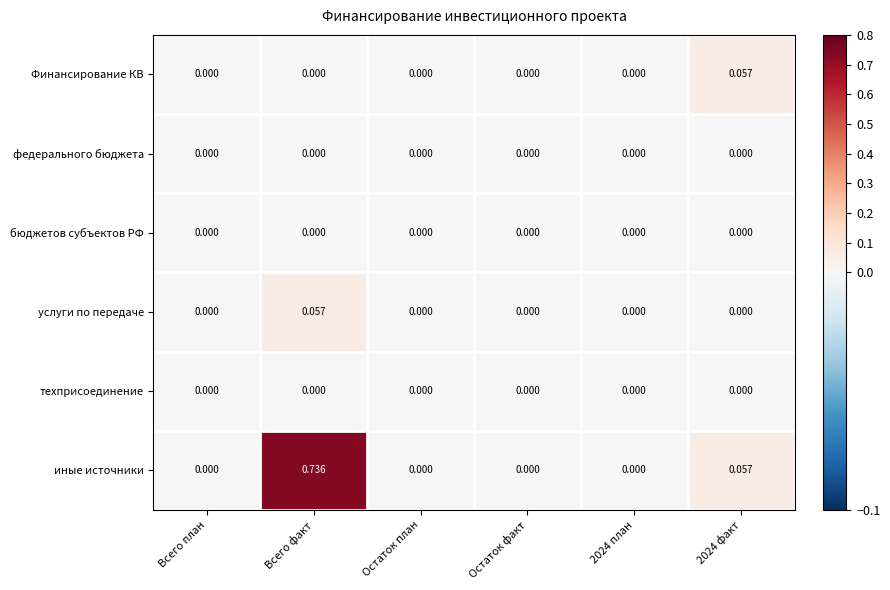

Which series has the widest spread of values?

иные источники